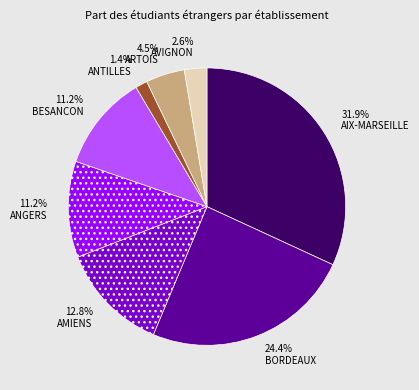

What is the smallest slice in the pie chart?

1.4% ANTILLES